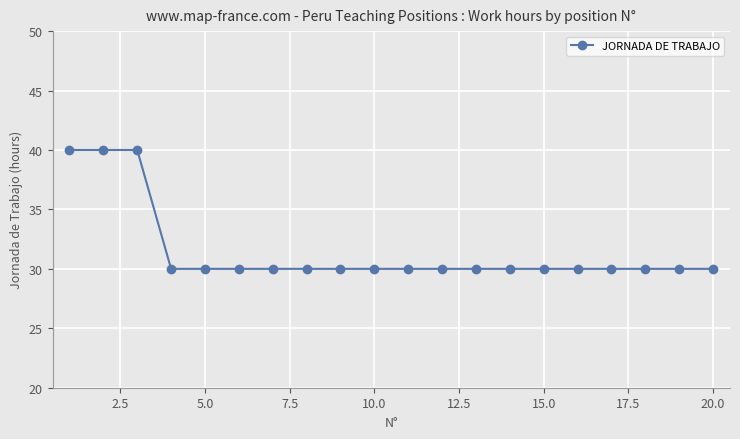

What is the greatest value displayed?

40